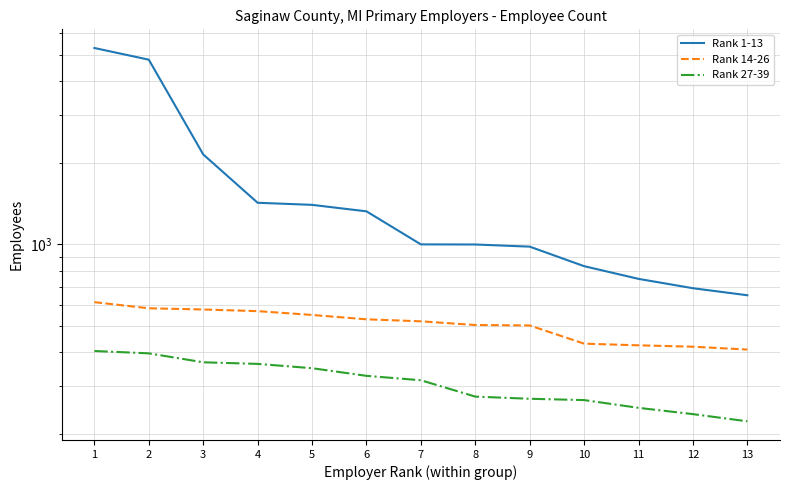

Count the number of categories in the chart.

13